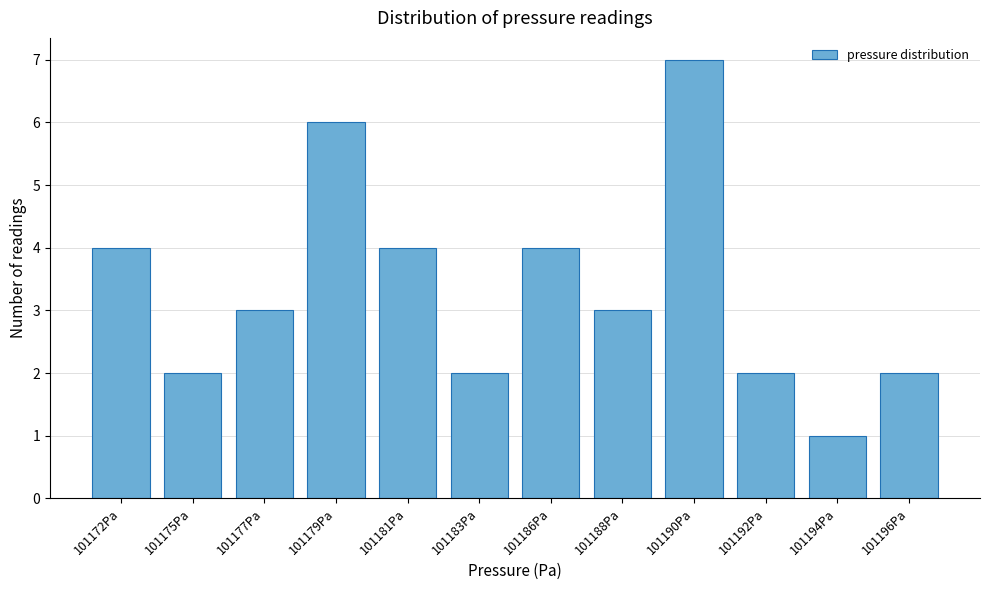

Reading left to right, extract all data points from this chart.

4	2	3	6	4	2	4	3	7	2	1	2